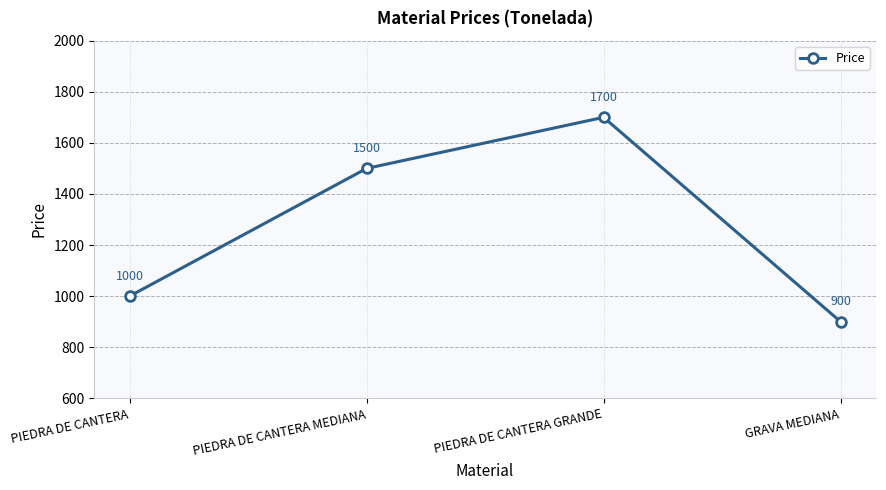

At which label is the value closest to 1300?

PIEDRA DE CANTERA MEDIANA